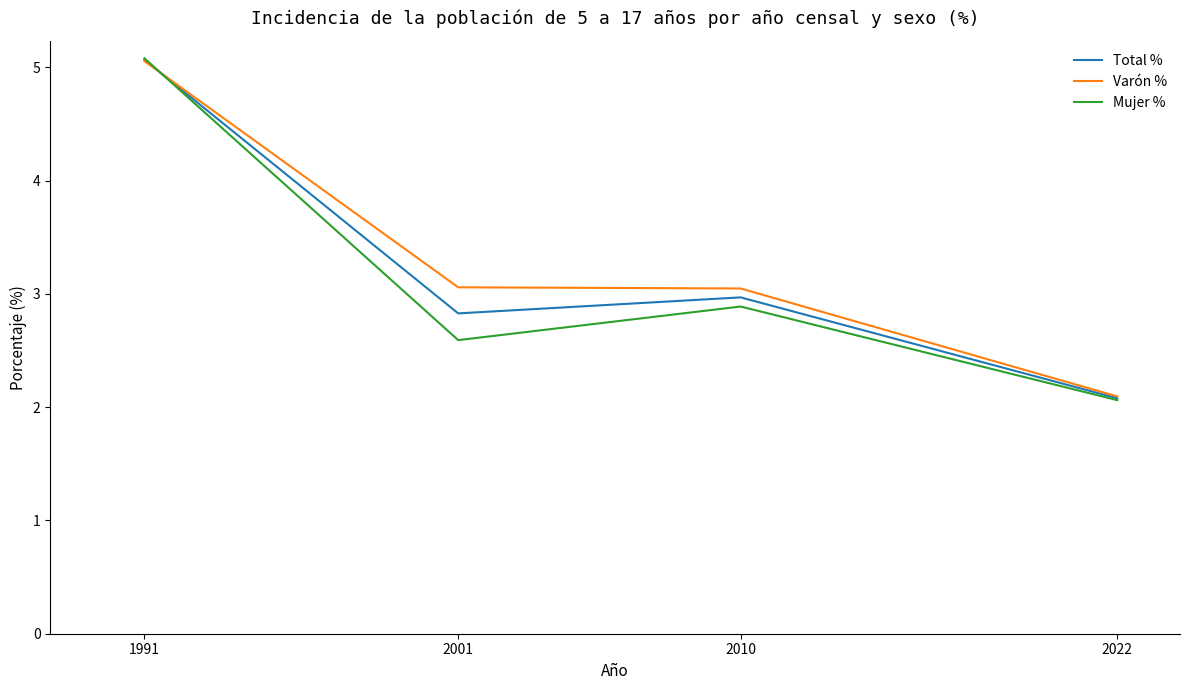

At which label does Varón % first exceed 3?

1991